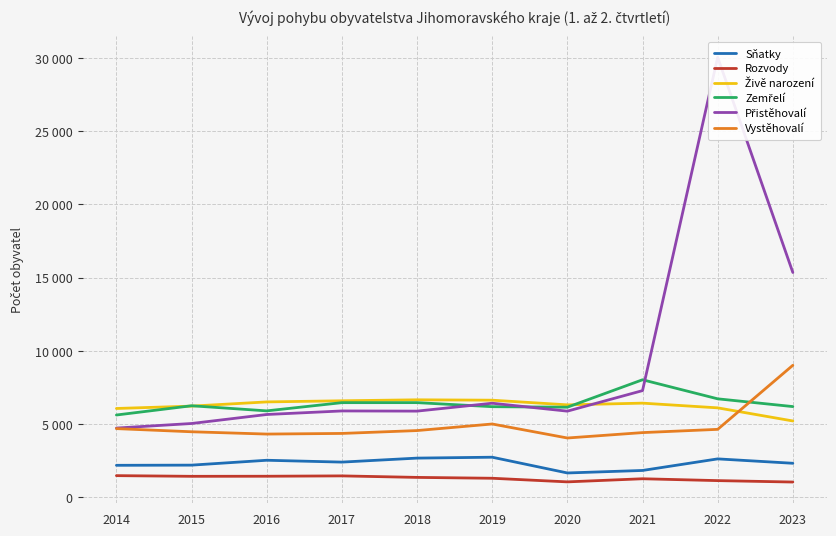

The value of Sňatky at 2022 is 4097. True or false?

False